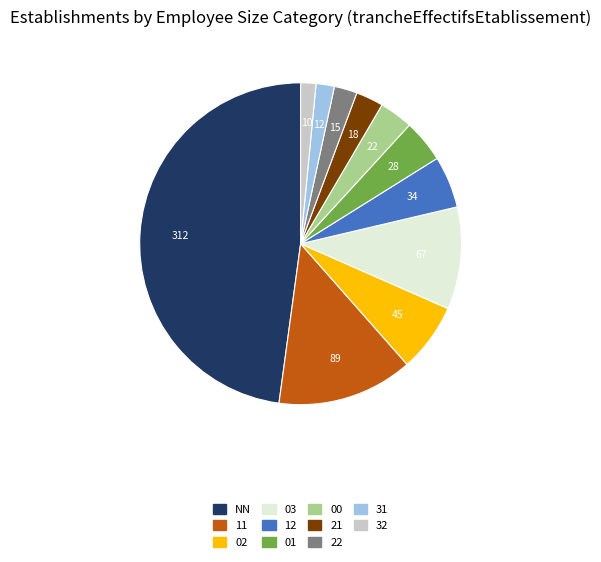

Is the sum of 00 and 32 greater than half?

No